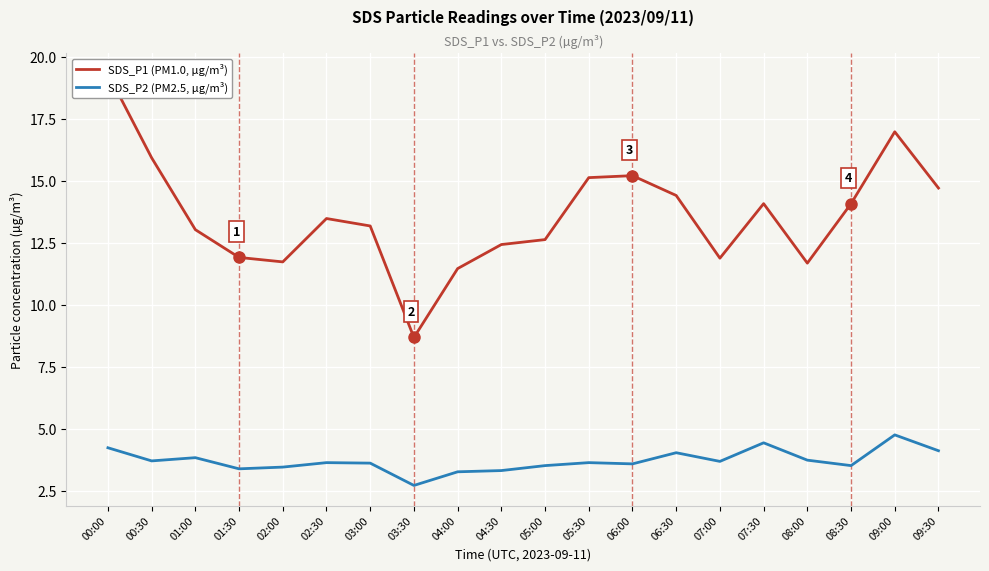

At which label does SDS_P1 (PM1.0, µg/m³) reach its minimum?

03:30